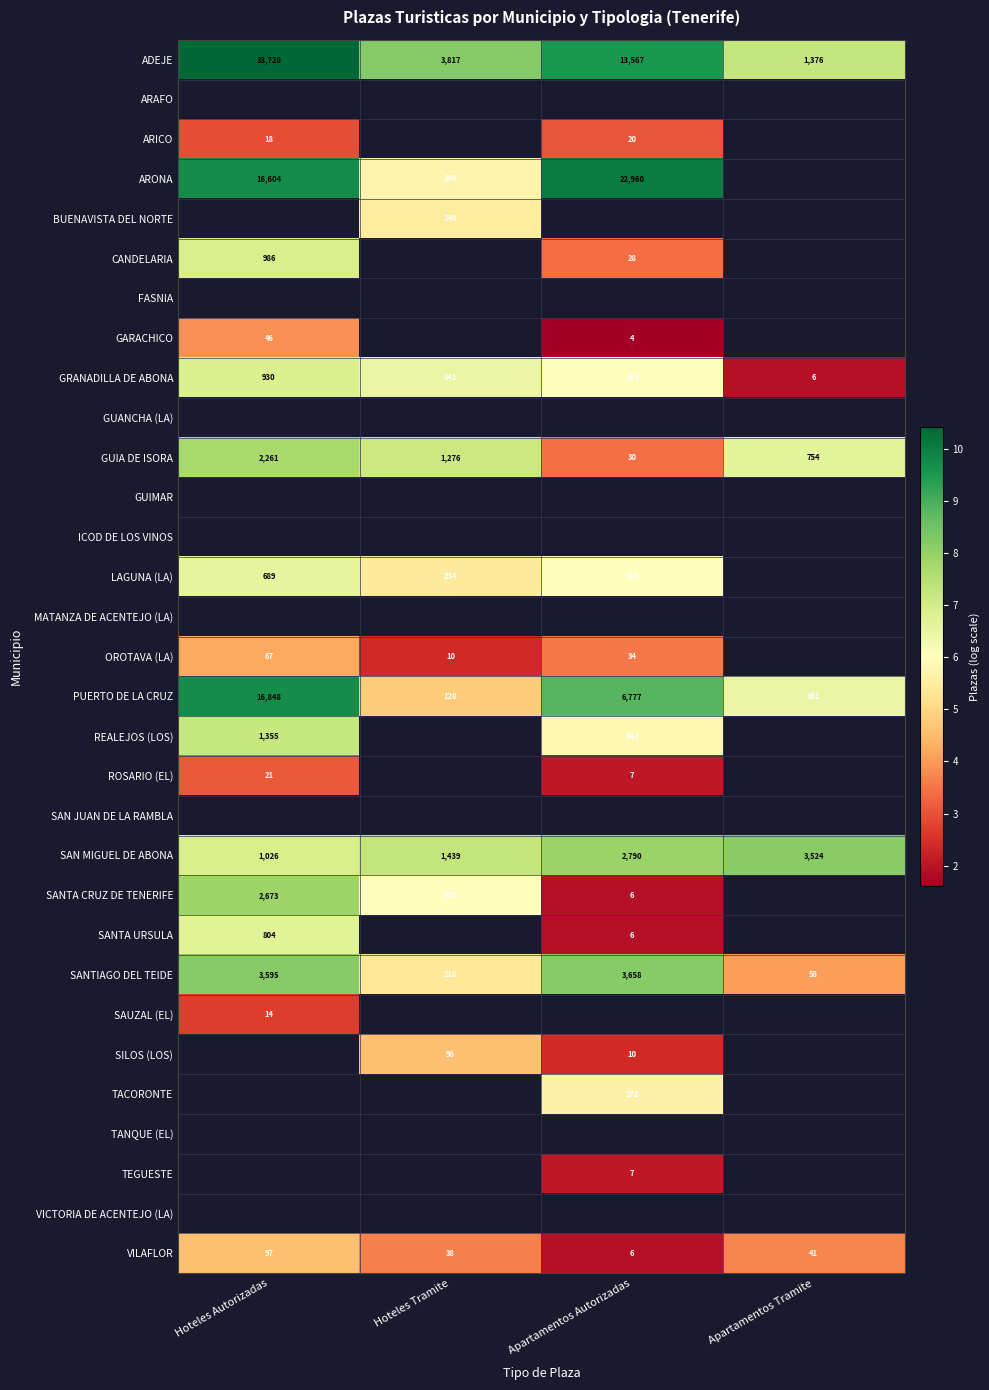

Rank the categories by ADEJE value from highest to lowest.

Hoteles Autorizadas, Apartamentos Autorizadas, Hoteles Tramite, Apartamentos Tramite